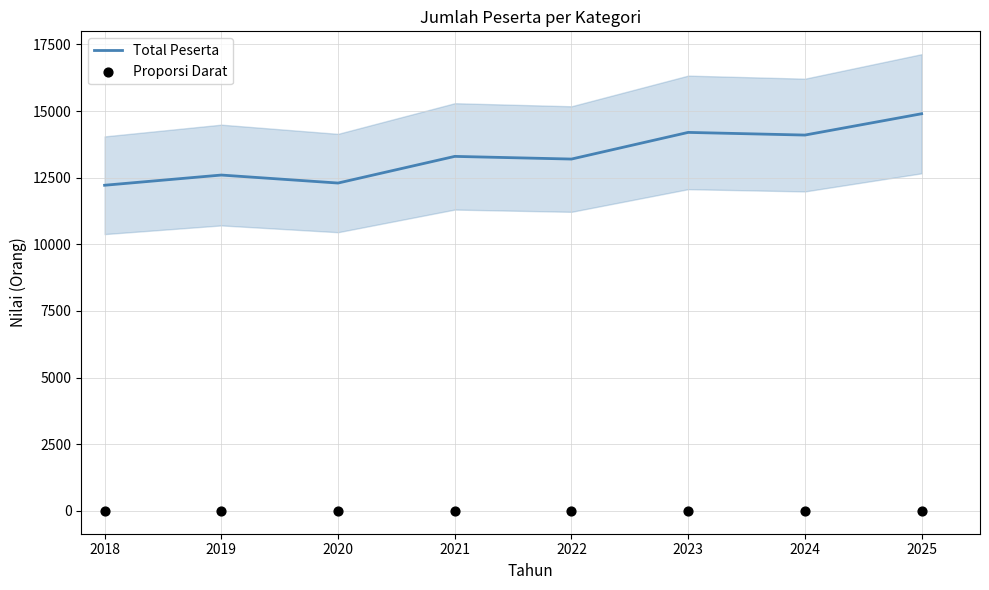

True or false: Total Peserta has a value of 13200 at 2022.

True